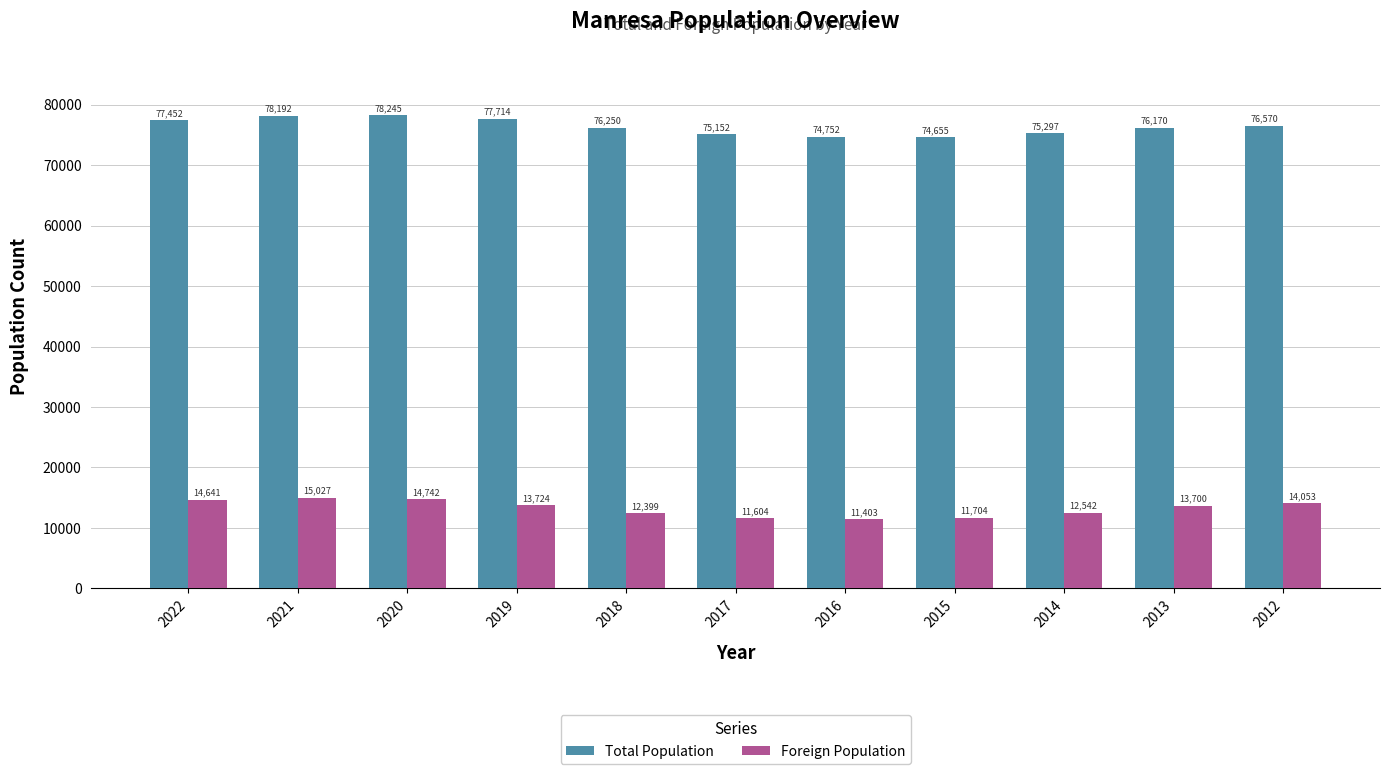

What value does the Foreign Population series have at 2017, to the nearest 100?

11600